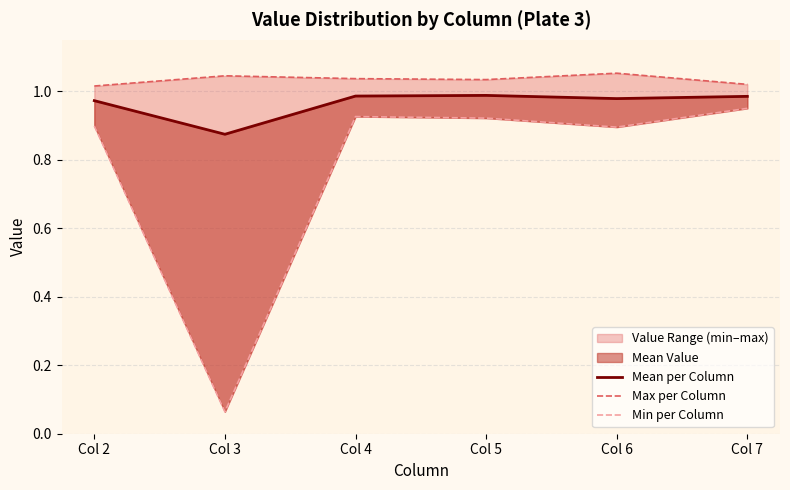

Reading left to right, extract all data points from this chart.

Mean per Column: 1.0	0.9	1.0	1.0	1.0	1.0
Max per Column: 1.0	1.0	1.0	1.0	1.1	1.0
Min per Column: 0.9	0.1	0.9	0.9	0.9	0.9